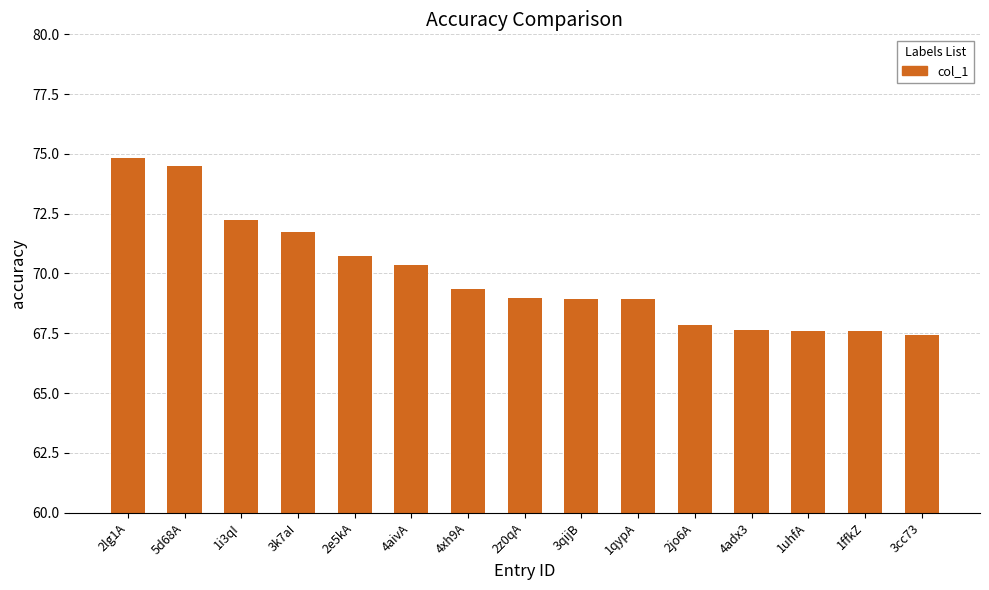

What is the change in value from 2z0qA to 3cc73?

-1.5